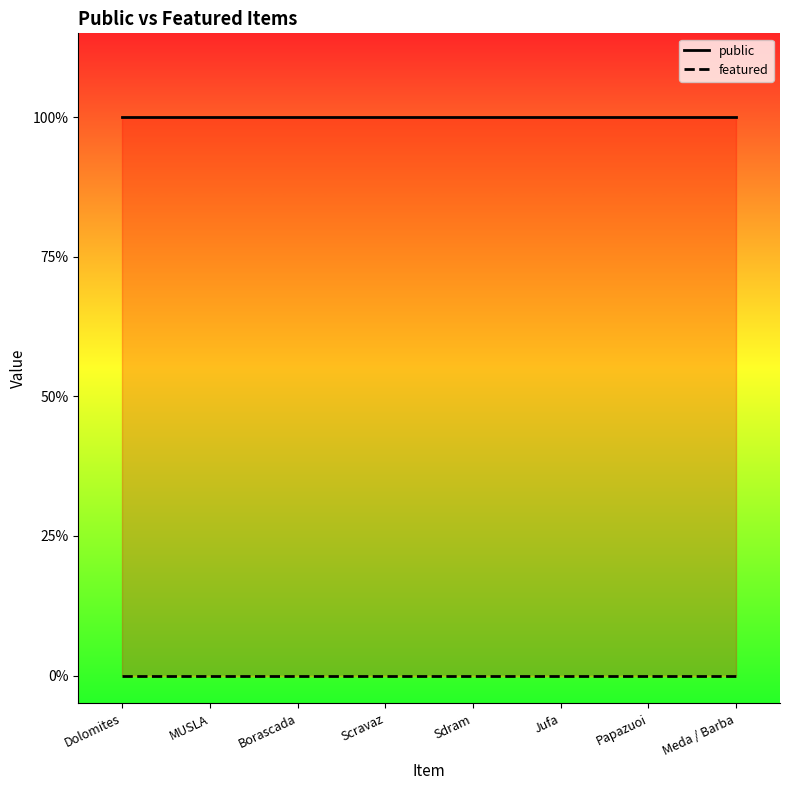

Reading left to right, list all the values displayed in this chart.

public: 1	1	1	1	1	1	1	1
featured: 0	0	0	0	0	0	0	0